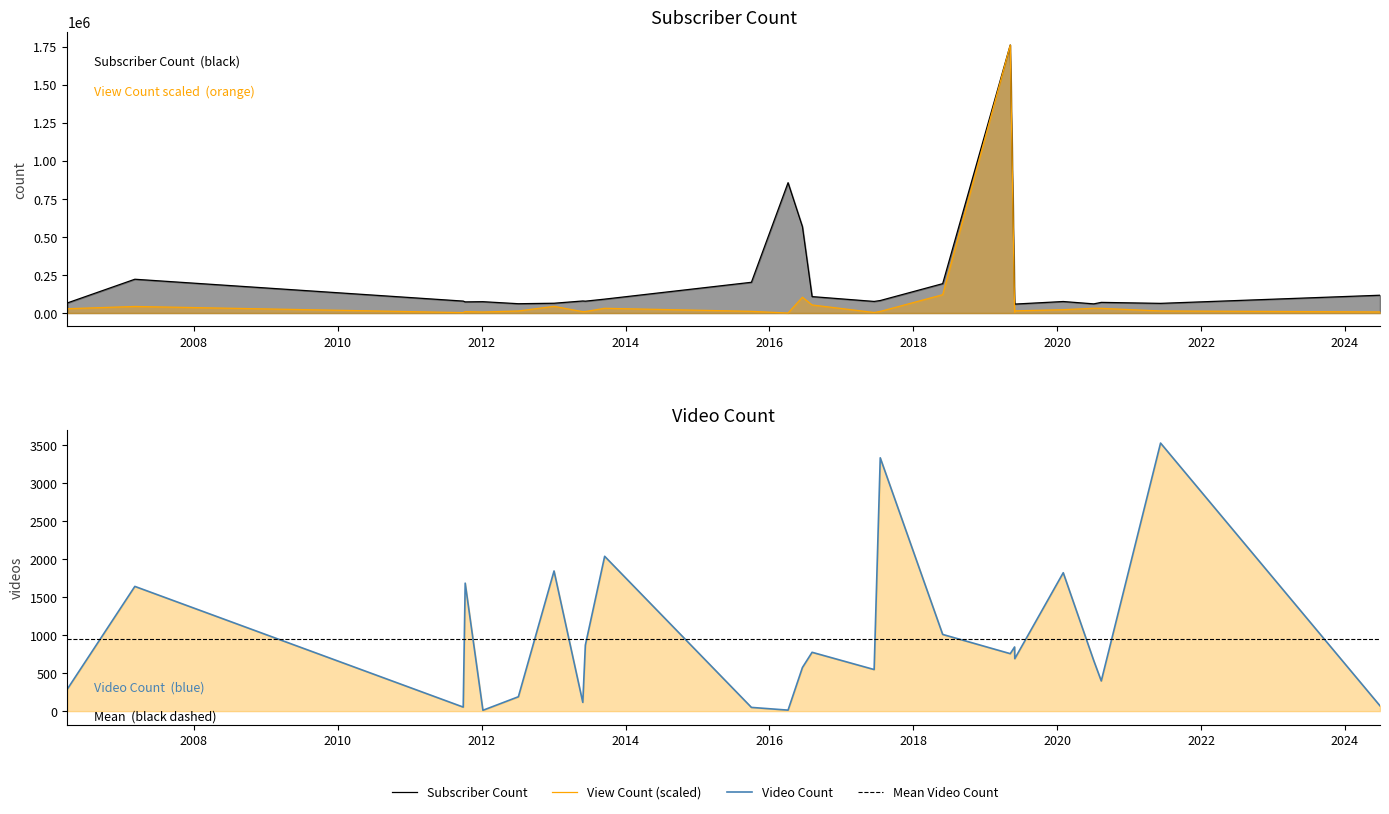

How many categories are shown in the chart?

25